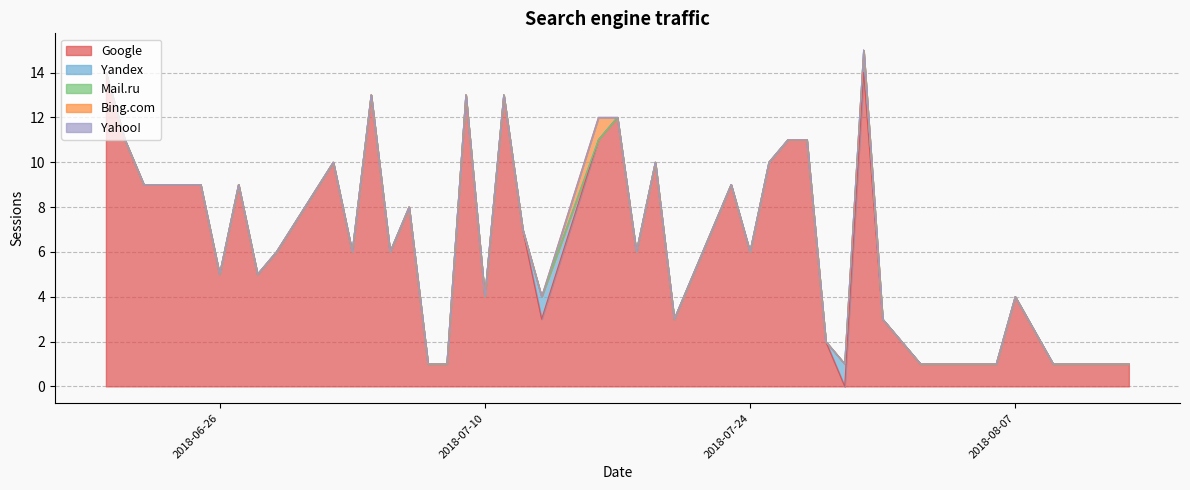

What is the spread (max minus min) of values at 2018-06-20?

14